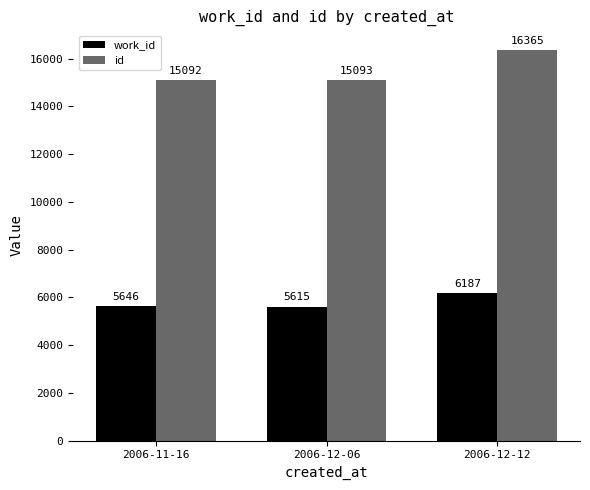

Reading right to left, transcribe all the data shown in this chart.

work_id: 2006-12-12=6187	2006-12-06=5615	2006-11-16=5646
id: 2006-12-12=16365	2006-12-06=15093	2006-11-16=15092